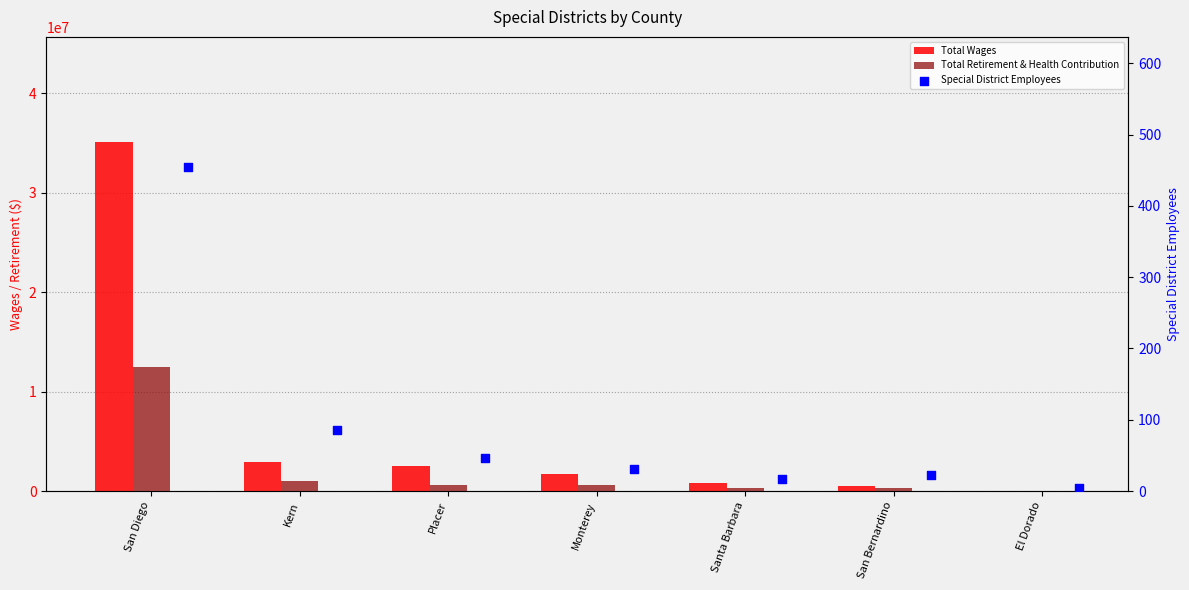

Which series has the largest Y range (max minus min)?

Total Wages